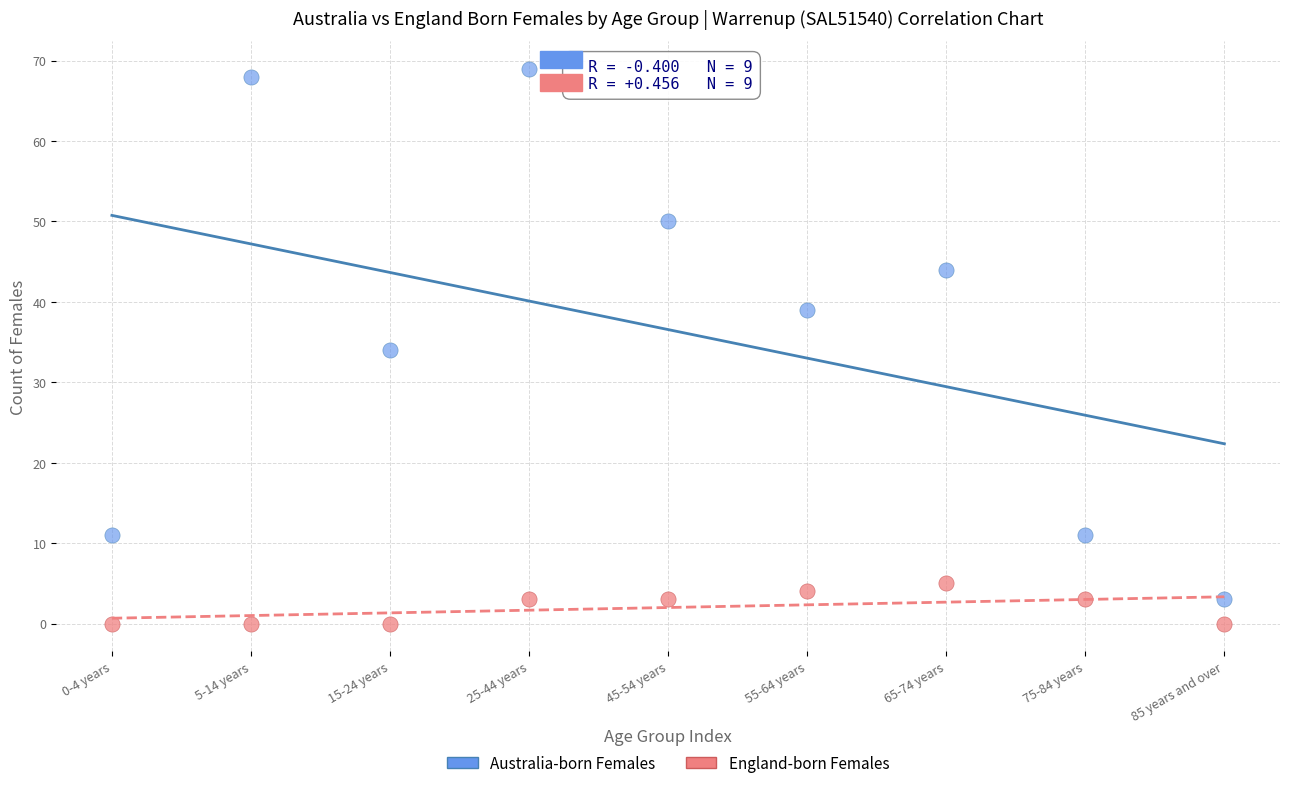

Which series reaches the maximum Y coordinate?

Australia-born Females